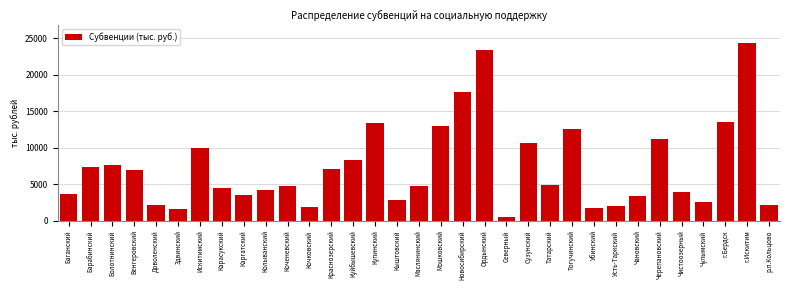

What is the label of the 13th bar from the left?

Краснозерский